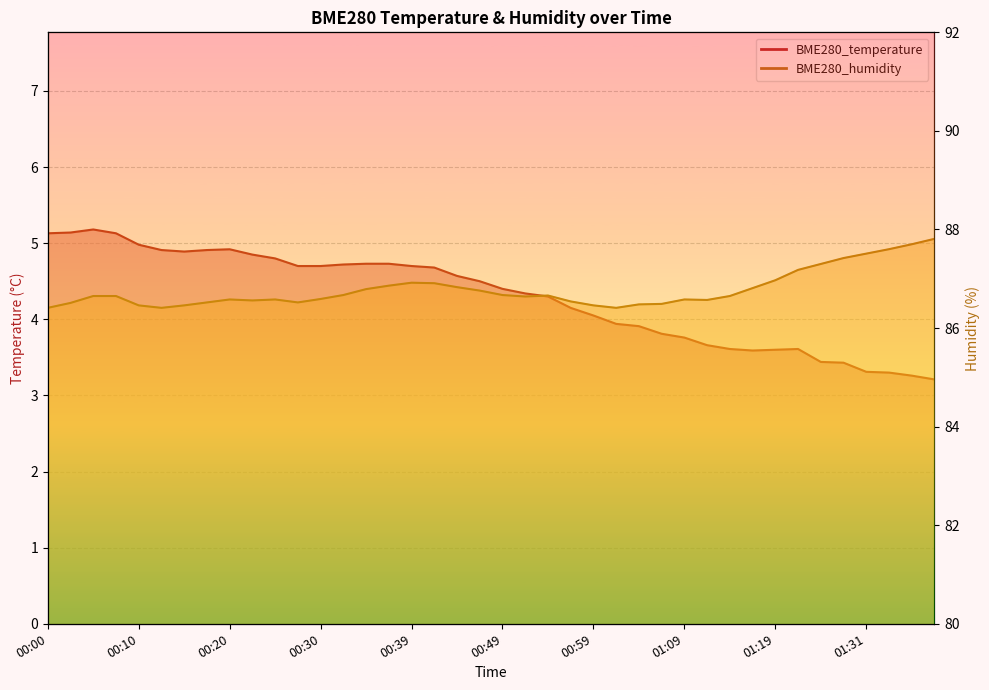

What is the average value of the BME280_humidity series?

86.8